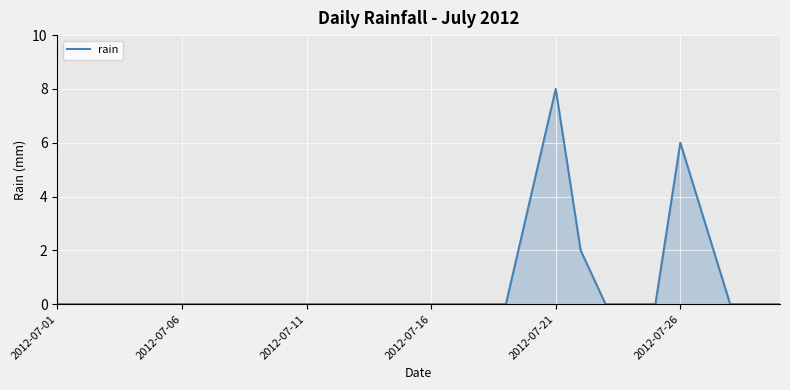

What is the difference between the maximum and minimum values?

8